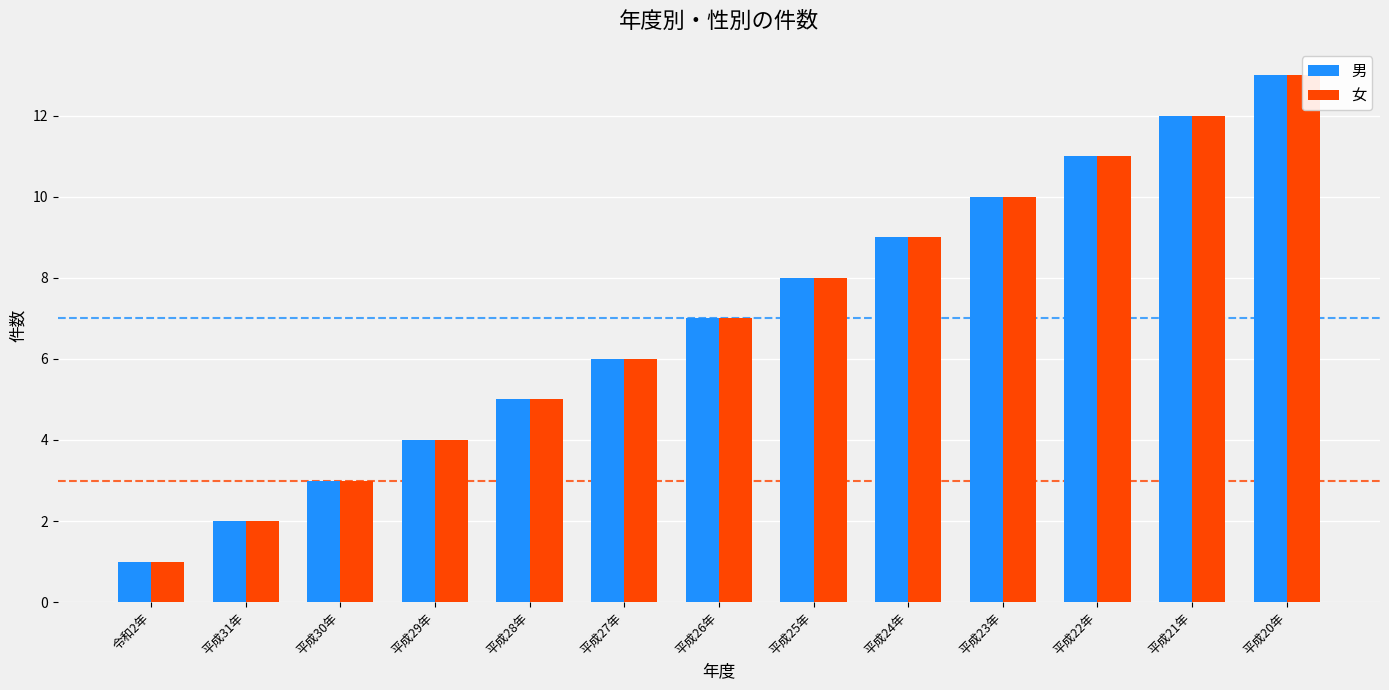

At how many categories does at least one series exceed 9?

4